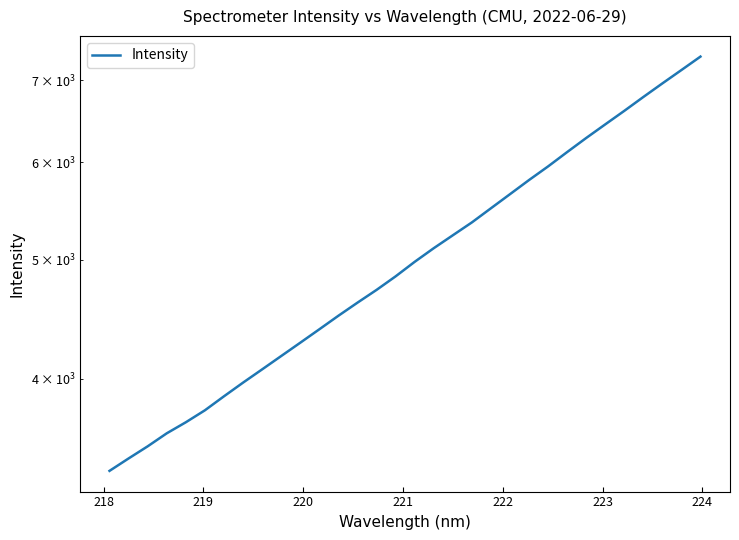

Reading right to left, extract all data points from this chart.

7313.9	7132.1	6955.8	6781.1	6607.4	6442.2	6280.0	6116.7	5954.7	5804.8	5653.0	5505.7	5361.8	5234.2	5109.2	4980.5	4846.9	4725.5	4614.0	4502.3	4389.5	4280.6	4175.1	4072.0	3972.3	3871.9	3771.7	3688.0	3612.5	3525.5	3446.4	3367.2